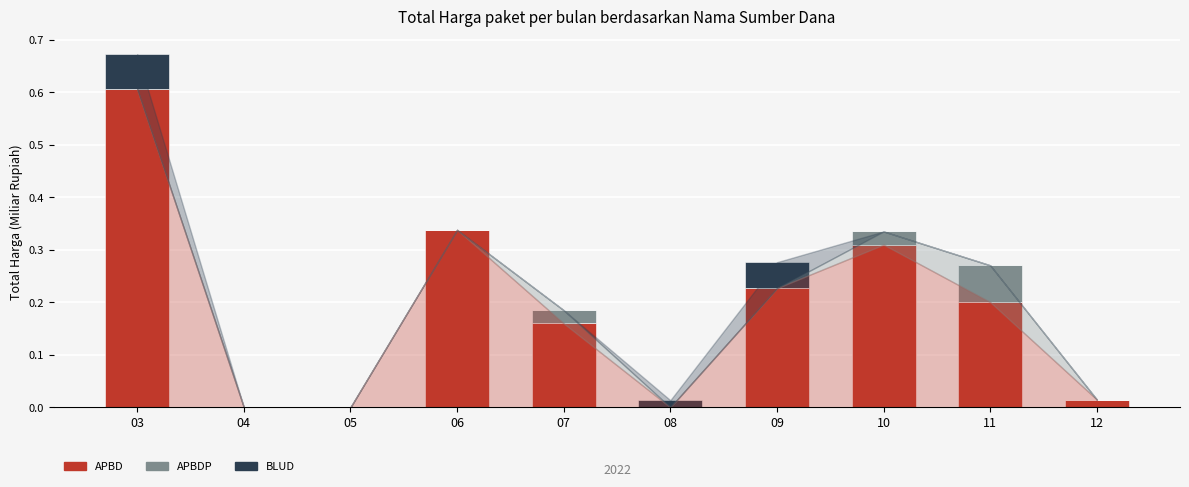

What is the sum of all APBD values?

1.9